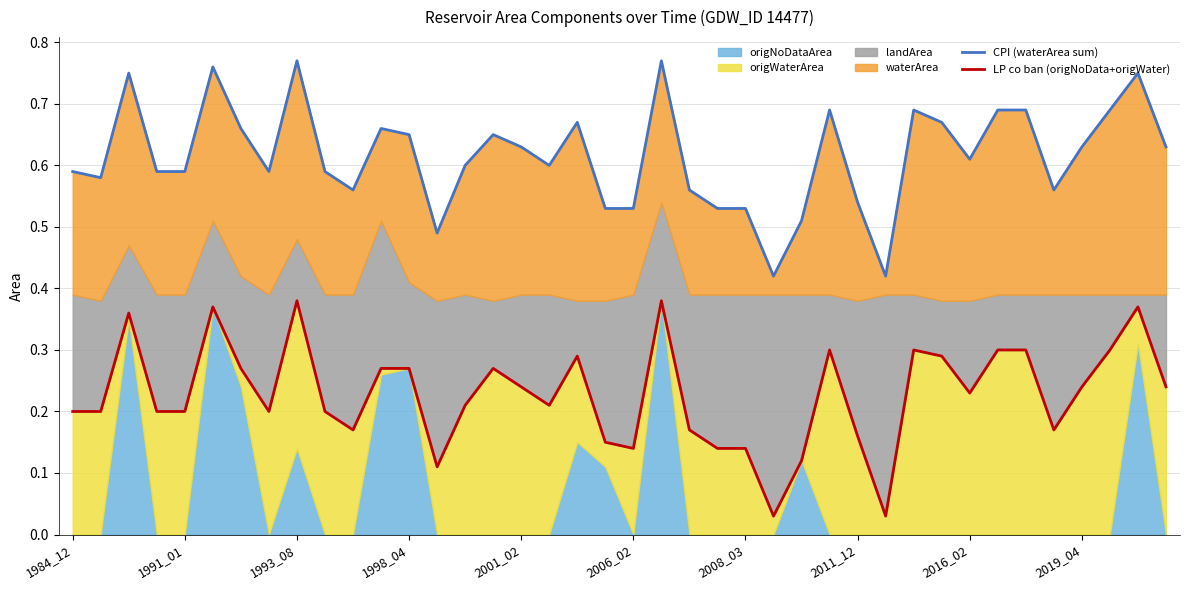

Are the bars horizontal?

No